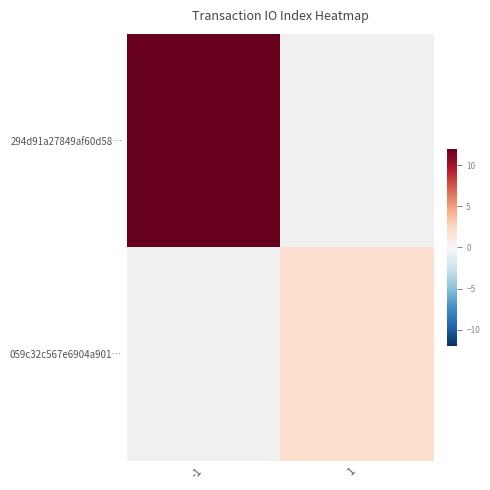

What value does the 059c32c567e6904a901… series have at 1?

2.0